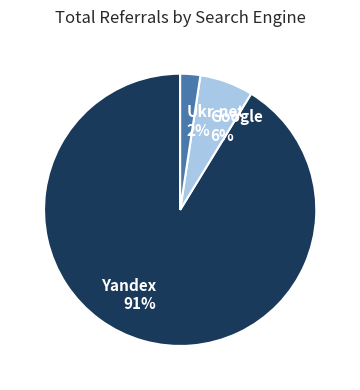

Which category has the biggest portion of the pie?

Yandex 91%